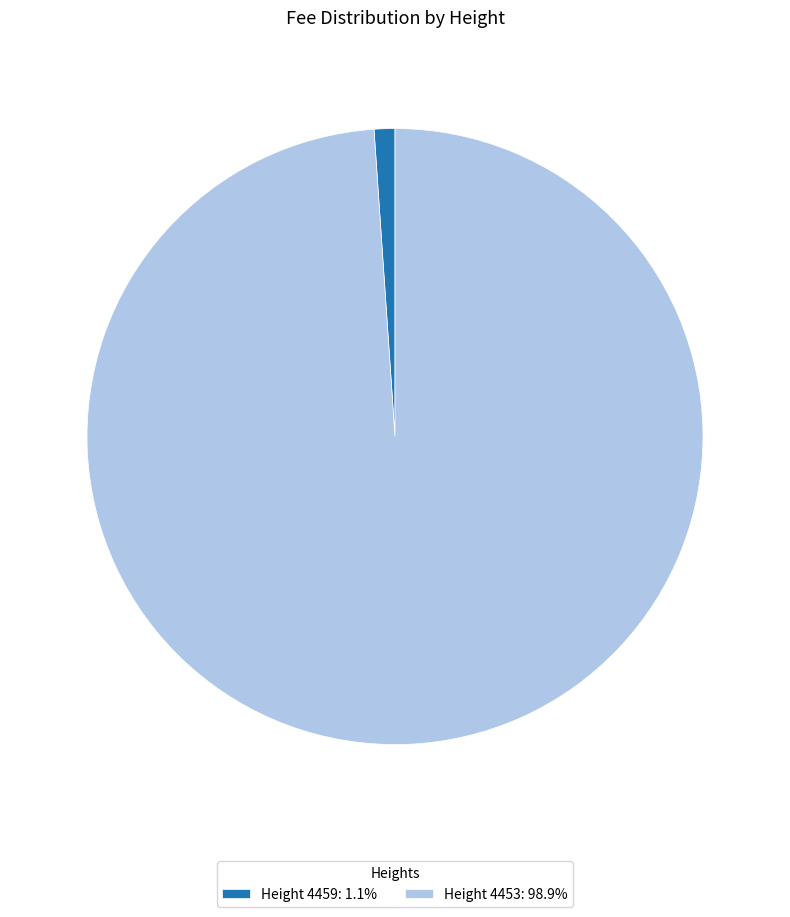

Is there any slice that represents more than half of the pie?

Yes